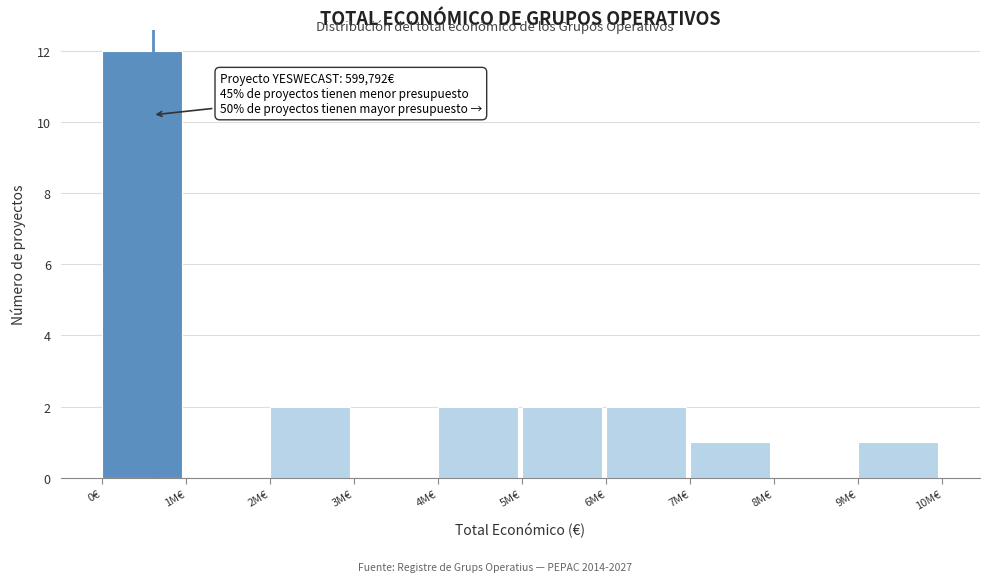

Reading right to left, extract all data points from this chart.

9M€=1	8M€=0	7M€=1	6M€=2	5M€=2	4M€=2	3M€=0	2M€=2	1M€=0	0€=12